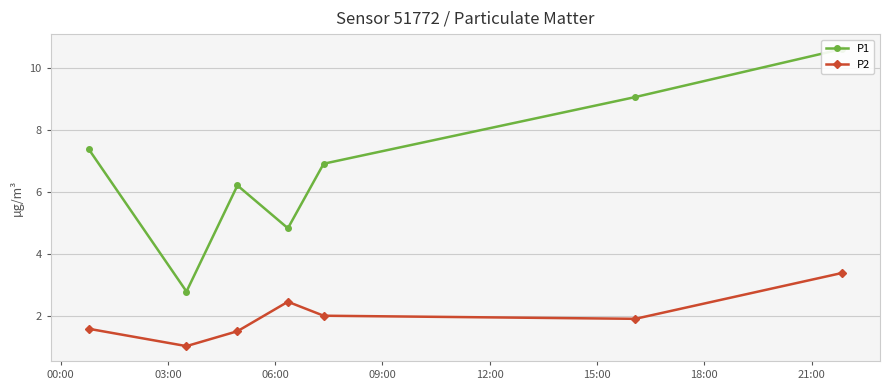

What are all the series names shown in the legend?

P1, P2